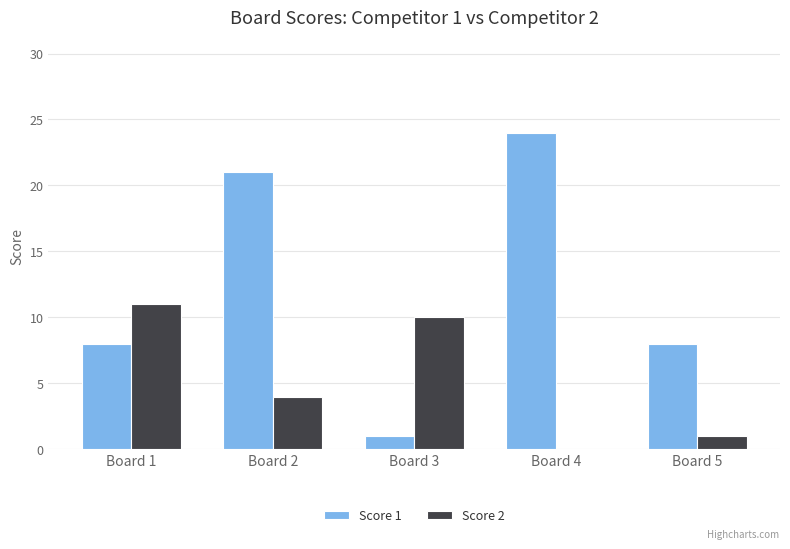

Count the number of categories in the chart.

5